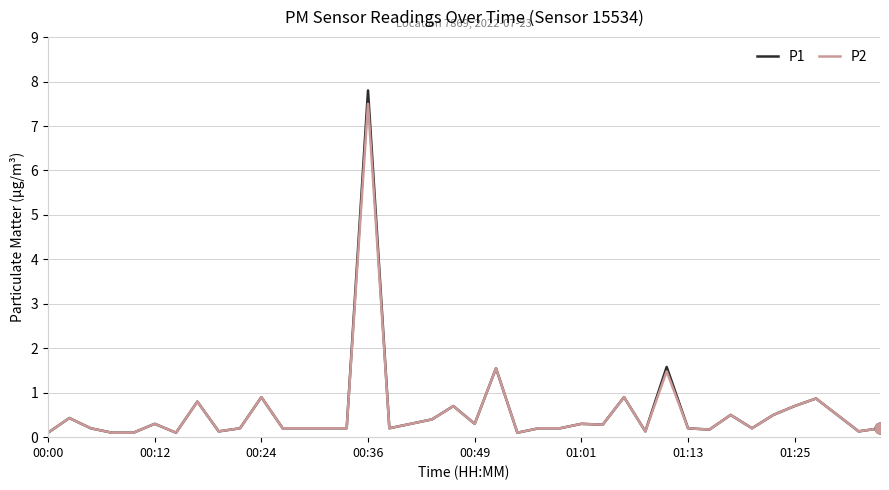

What is the greatest value displayed?

7.8